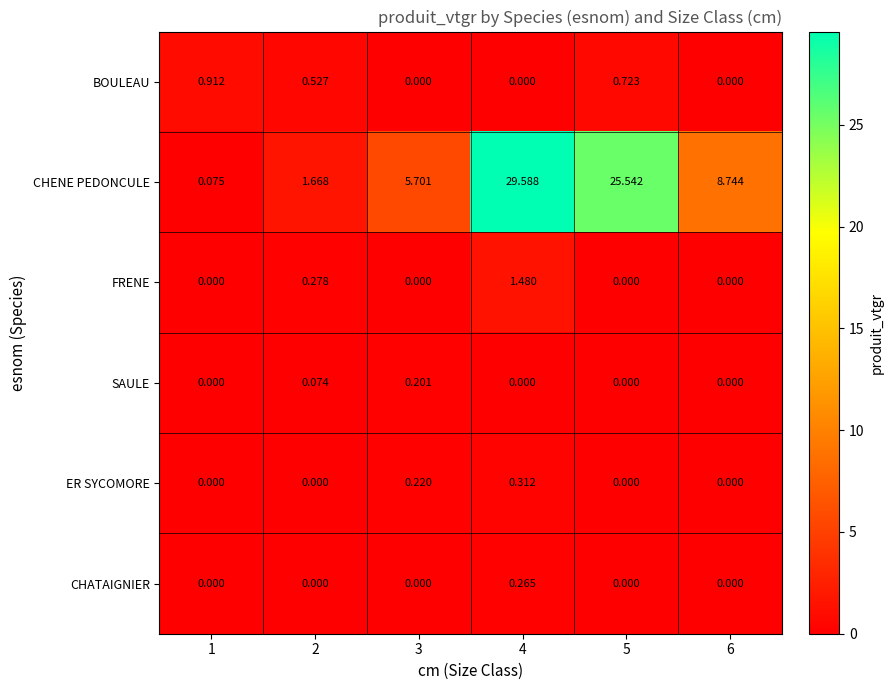

Which series changed the most between 3 and 6?

CHENE PEDONCULE